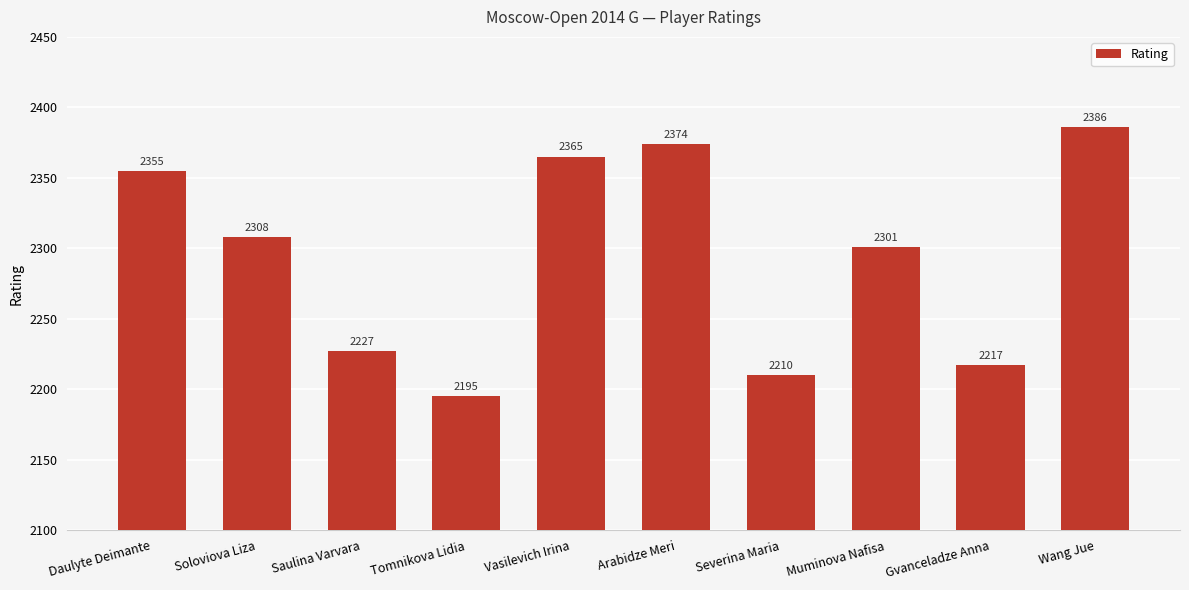

Rank the categories by value from lowest to highest.

Tomnikova Lidia, Severina Maria, Gvanceladze Anna, Saulina Varvara, Muminova Nafisa, Soloviova Liza, Daulyte Deimante, Vasilevich Irina, Arabidze Meri, Wang Jue